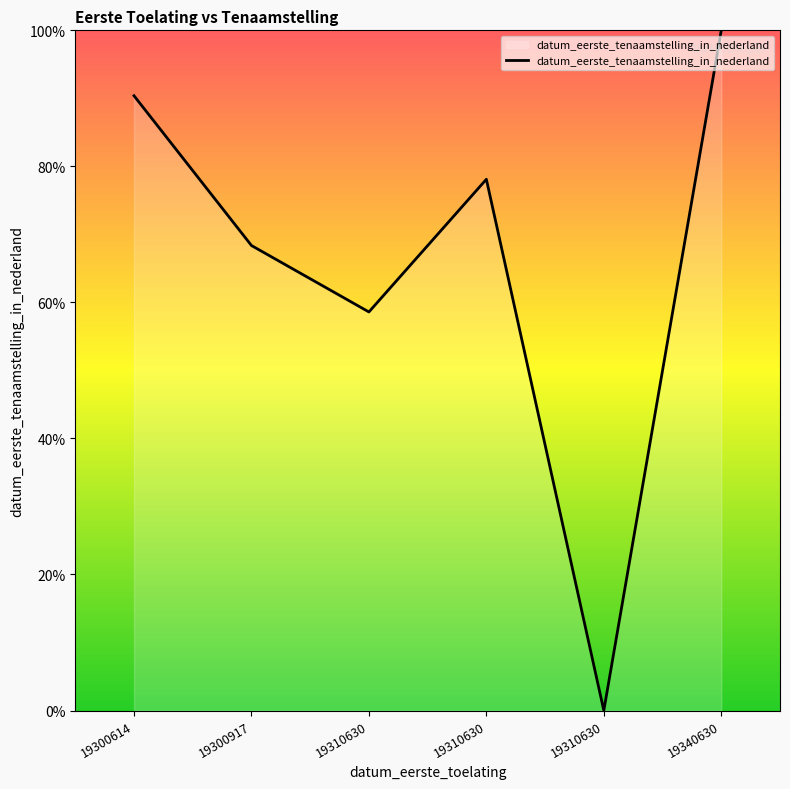

Reading left to right, transcribe all the data shown in this chart.

90.4	68.4	58.6	78.1	0.0	100.0